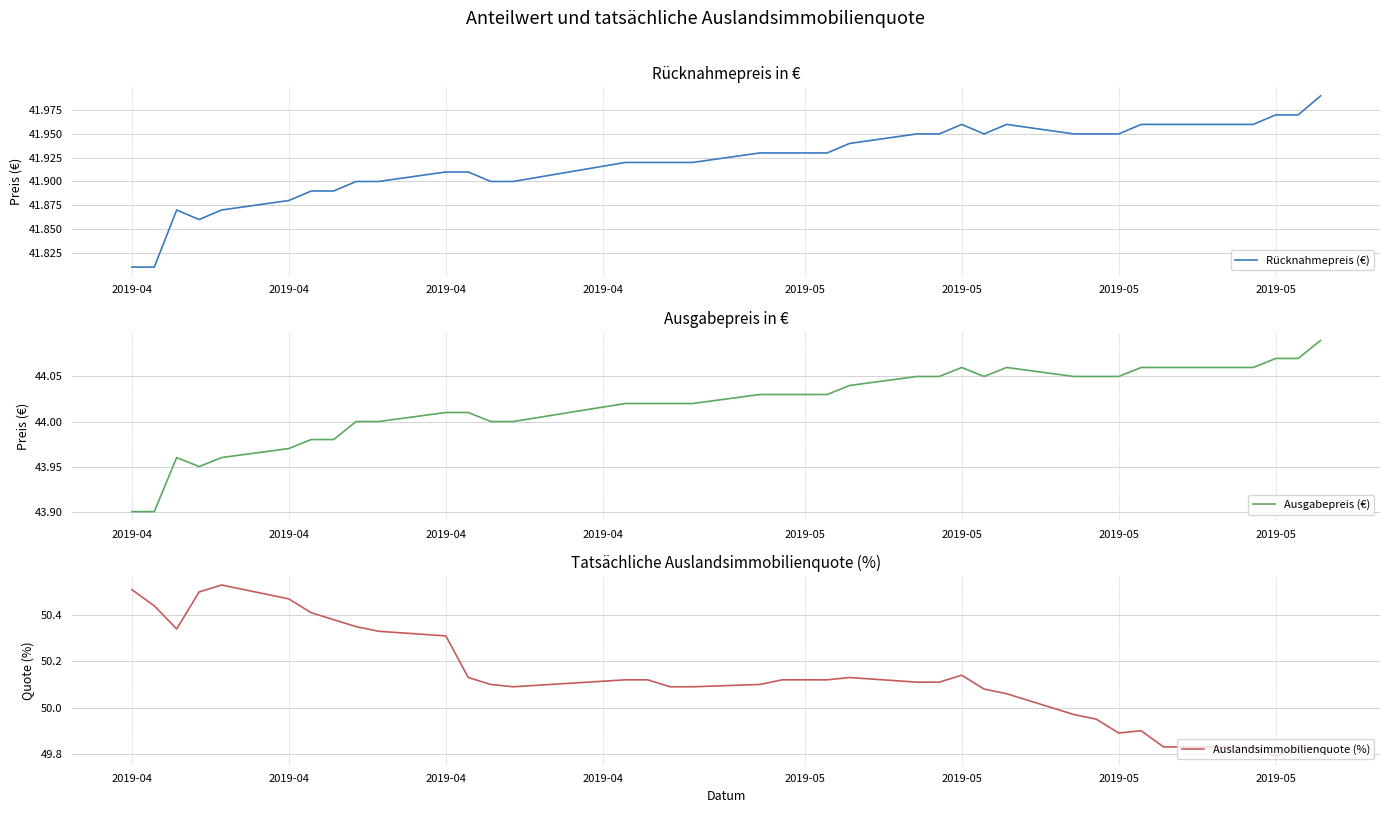

True or false: Ausgabepreis (€) and Auslandsimmobilienquote (%) cross at least once.

False